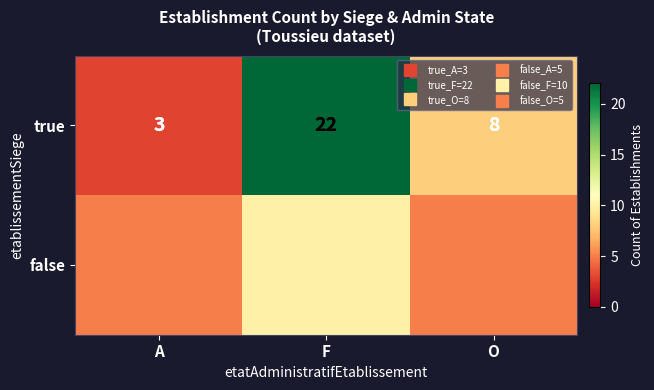

At which category does the chart reach its peak across all series?

F